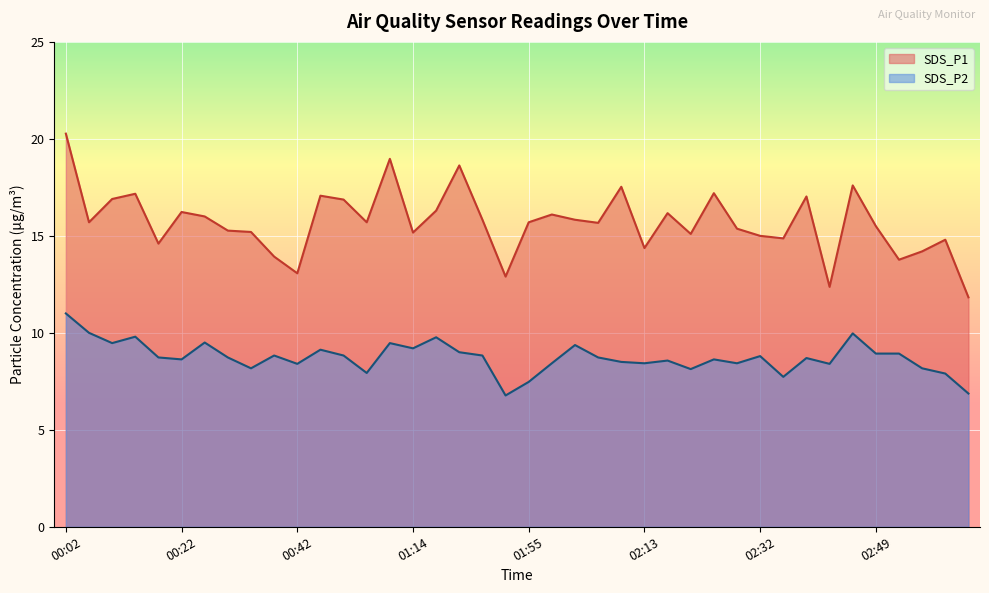

At which label does SDS_P1 reach its peak?

00:02